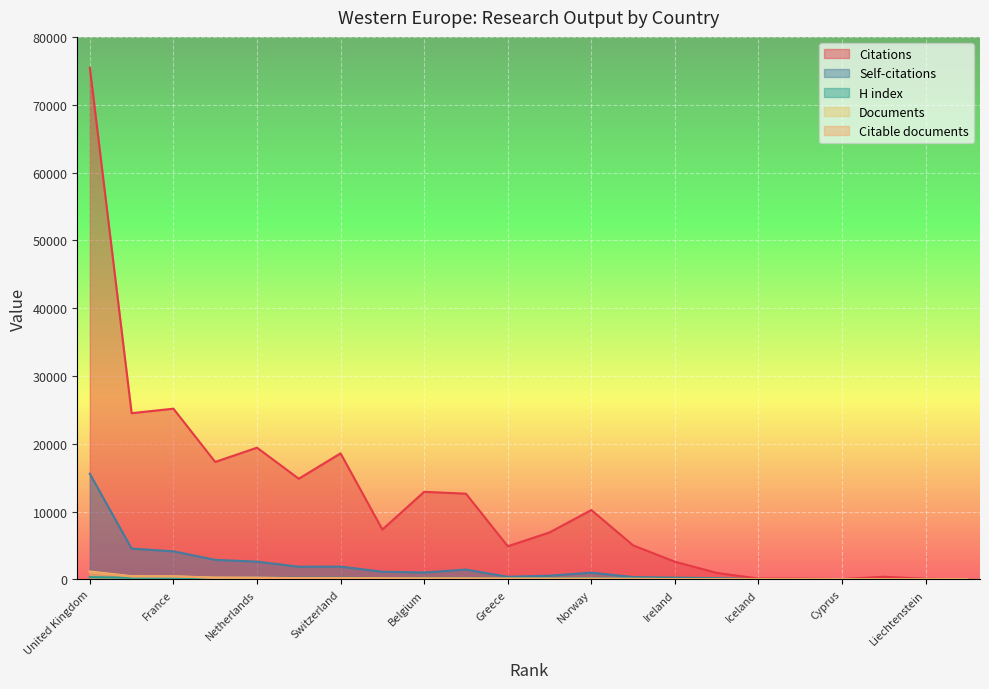

What is the difference between the second highest and minimum values in the Citations series?

25173